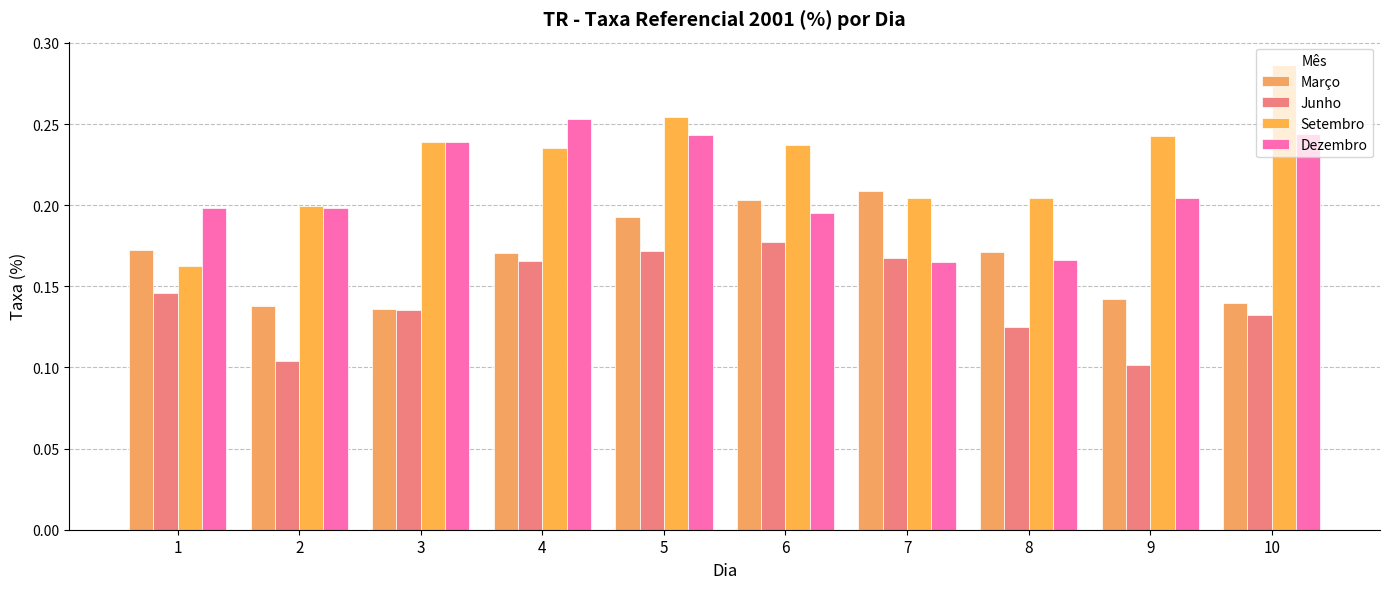

What is the difference between the maximum and minimum values in the Junho series?

0.1